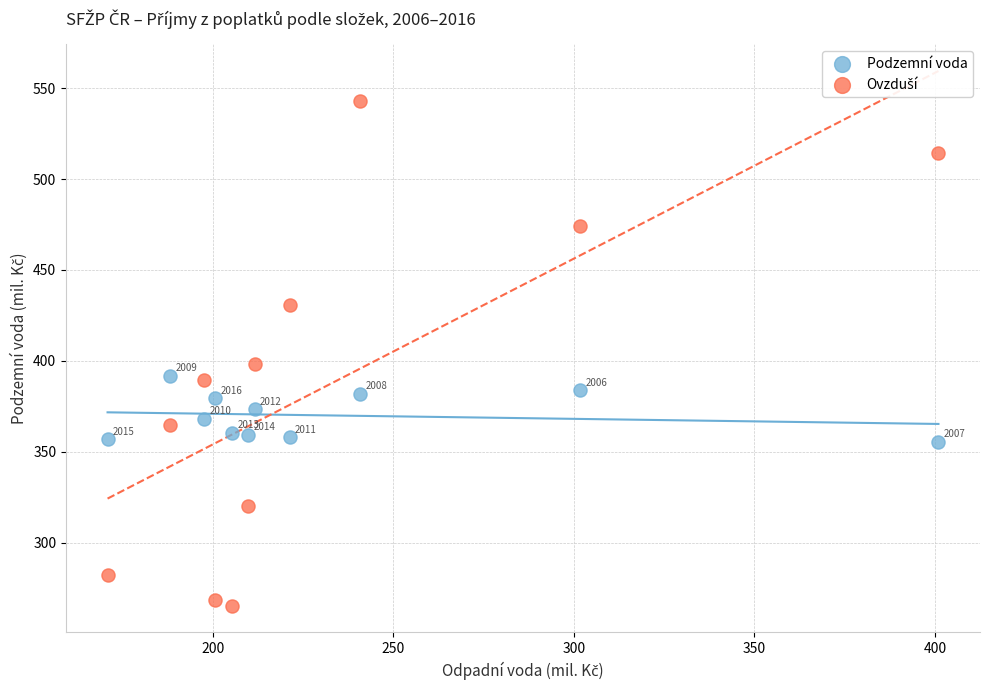

What is the X range (max minus min) for the scatter plot?

230.1